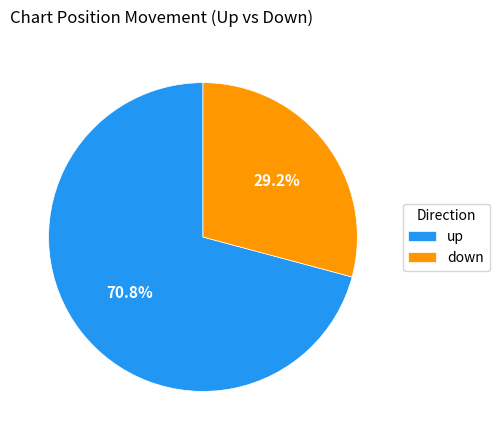

To the nearest percent, what is the average slice percentage?

50%